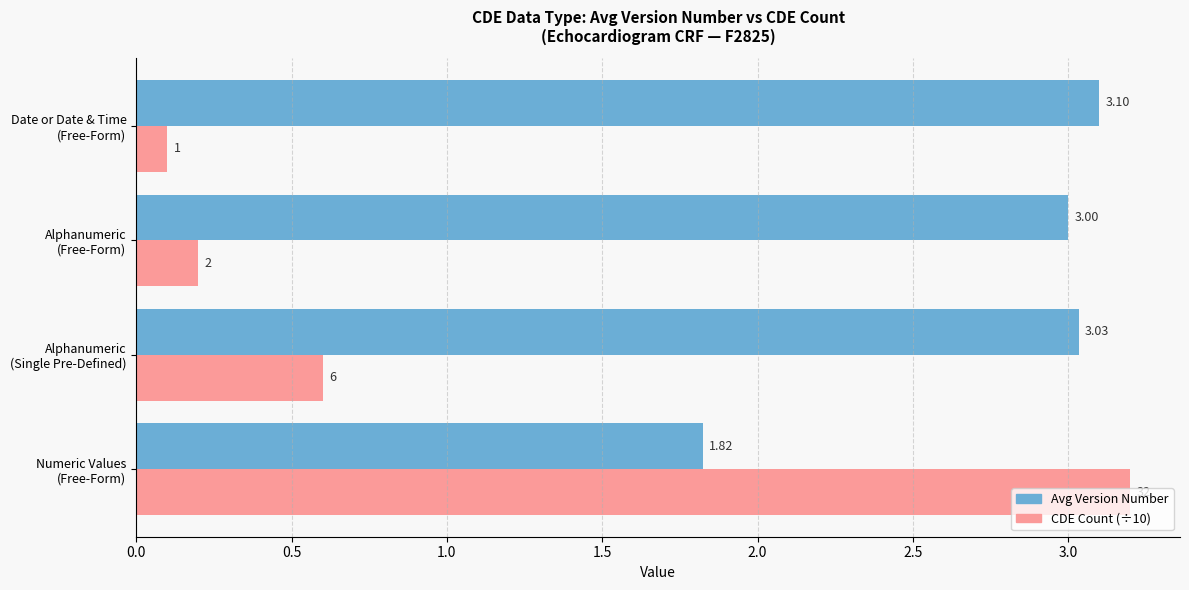

Which series has the largest total across all categories?

Avg Version Number